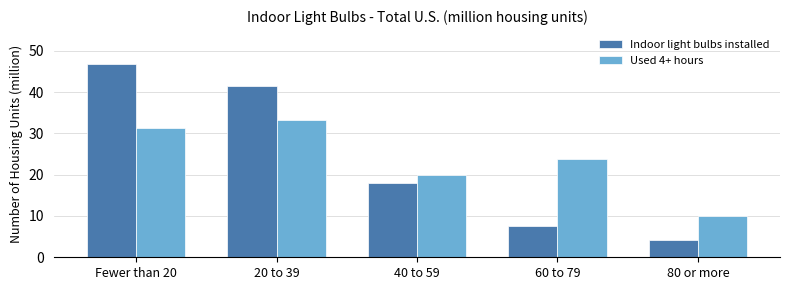

At which category is the sum across all series the highest?

Fewer than 20